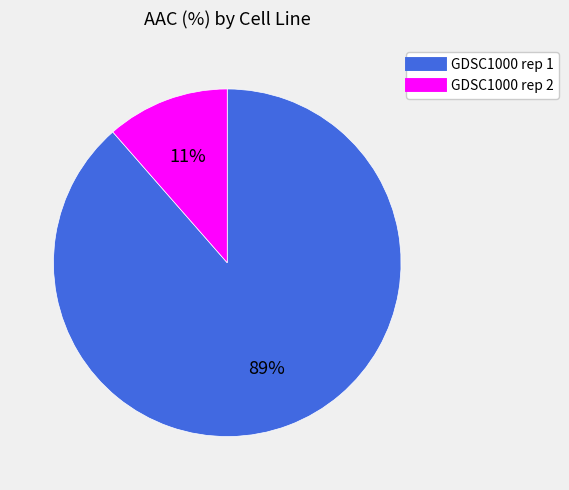

Is it true that GDSC1000 rep 1 is 89% of the pie?

True